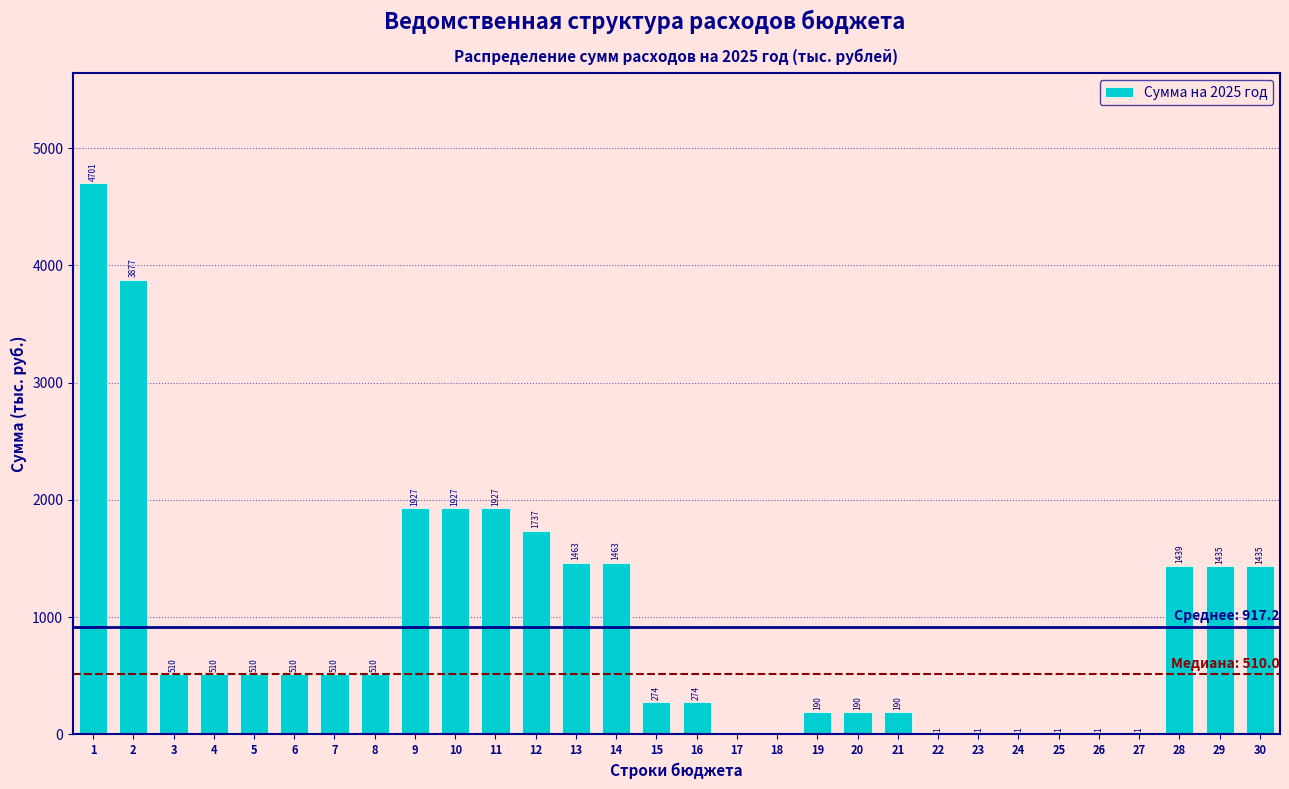

The chart shows a value of 1.0 at 26. True or false?

True